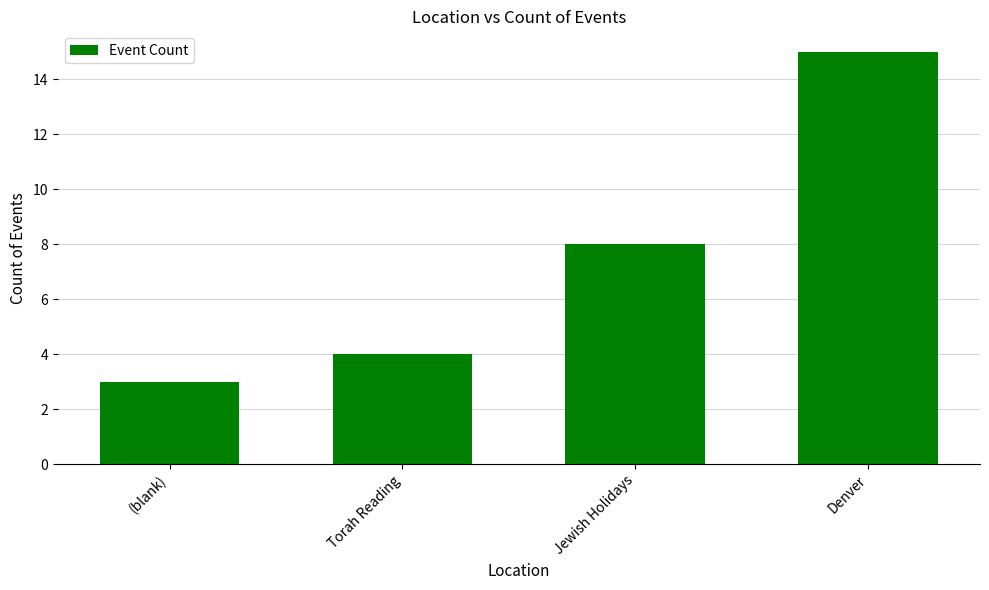

What is the change in value from (blank) to Torah Reading?

+1